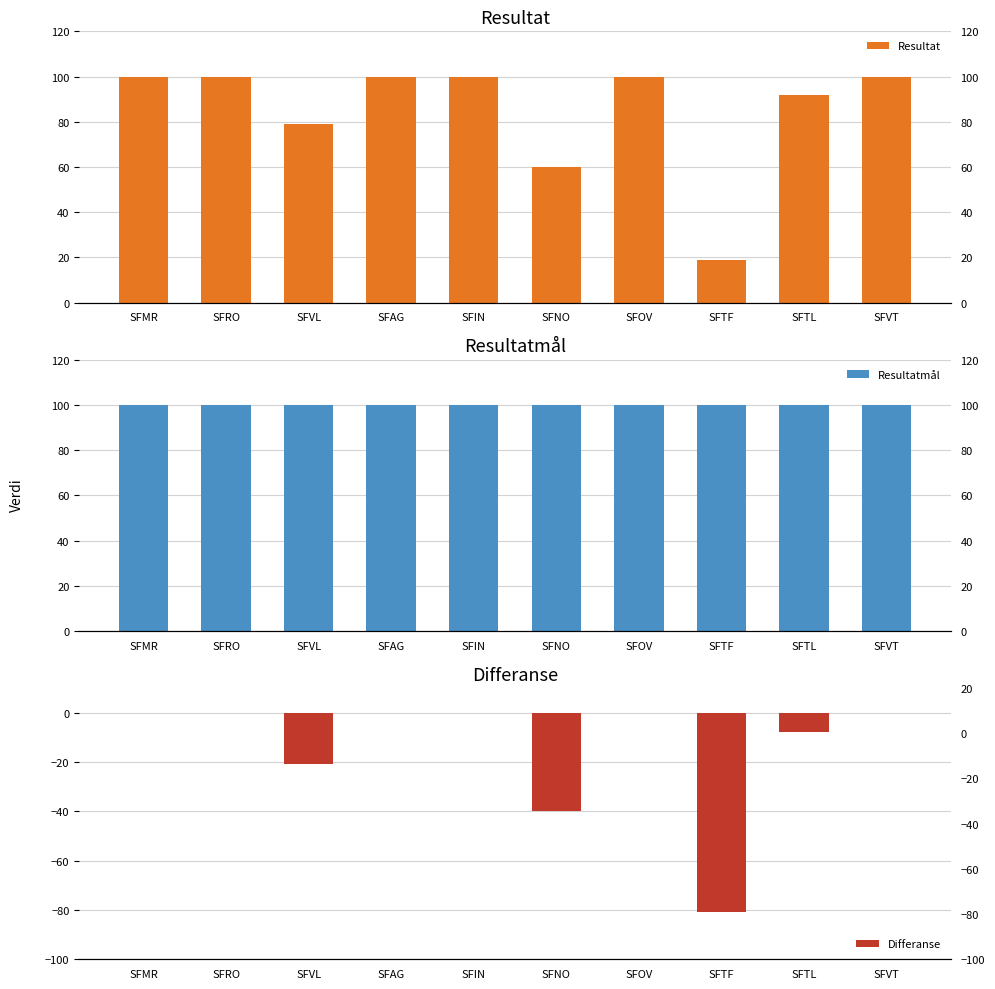

Which label corresponds to the smallest value in the chart?

SFTF